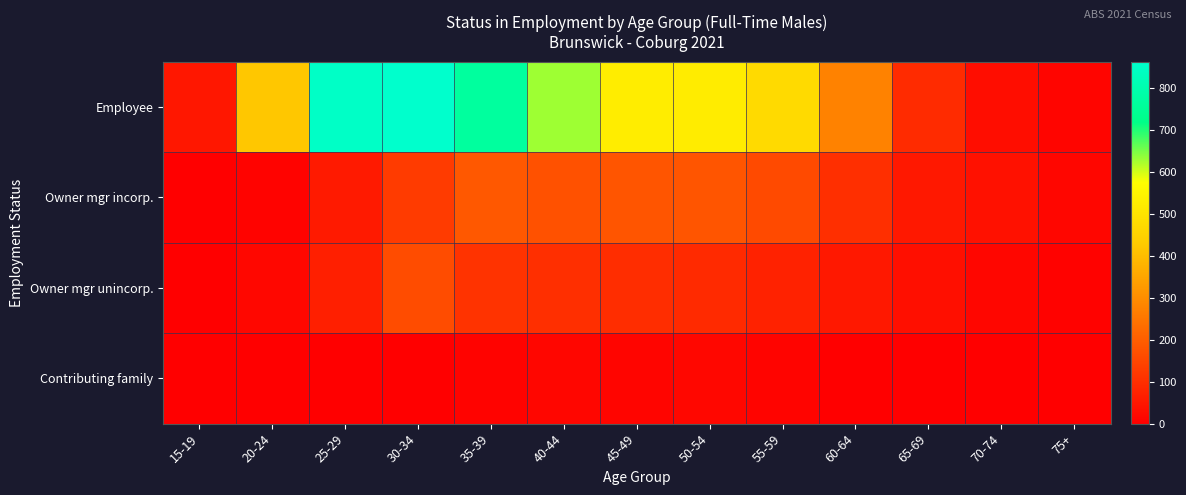

At how many categories does at least one series exceed 852?

1